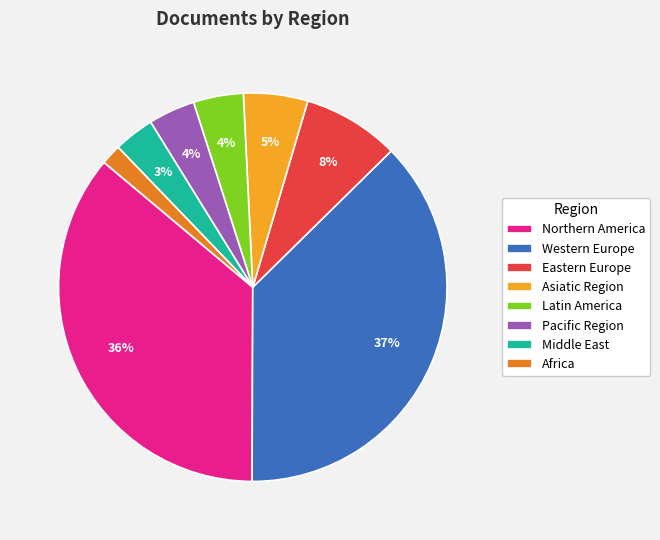

Count the number of slices in the pie.

8